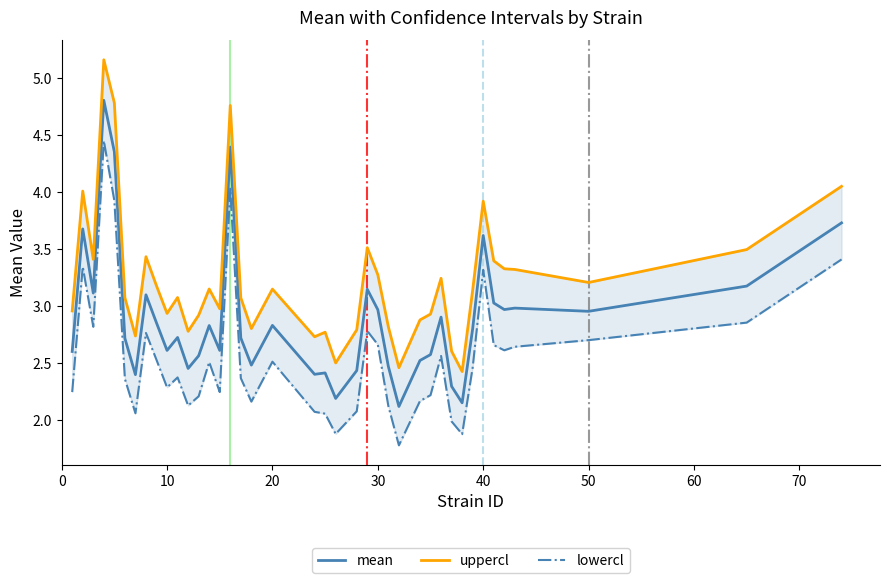

What is the maximum value for mean?

4.8